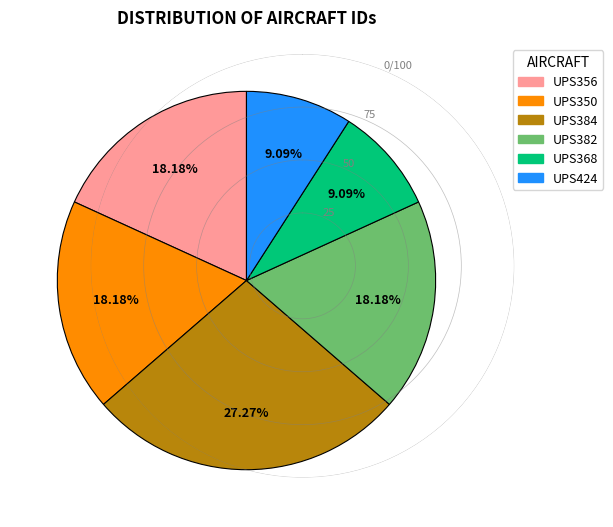

Does UPS382 represent more than half of the total?

No